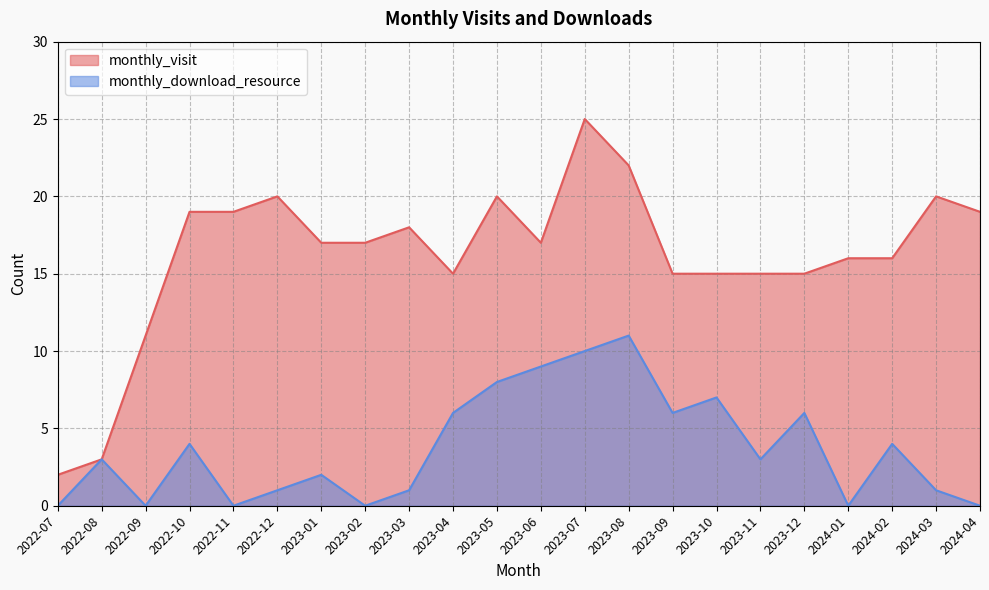

At which label does monthly_visit reach its peak?

2023-07